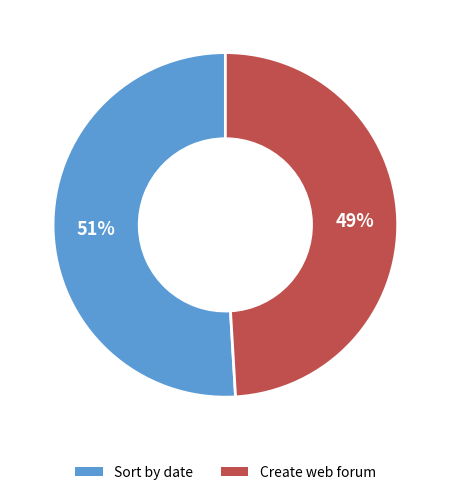

Rank the categories by value from lowest to highest.

Create web forum, Sort by date